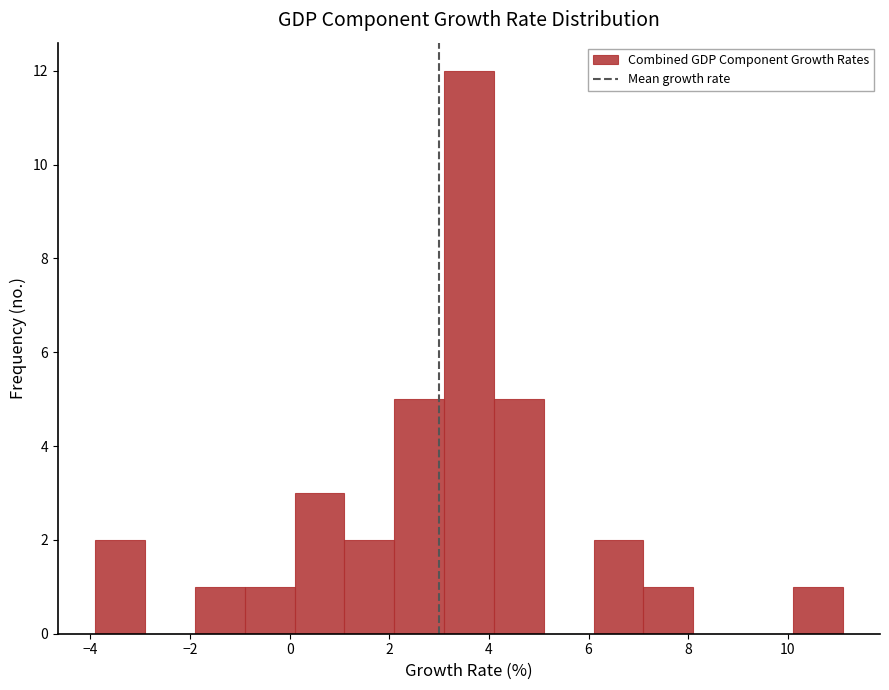

What is the height of the bar covering 0.1 to 1.1 on the x-axis? Neither the bar edges nor the heights are printed on the chart, so give them approximately, as read against the axes.

3